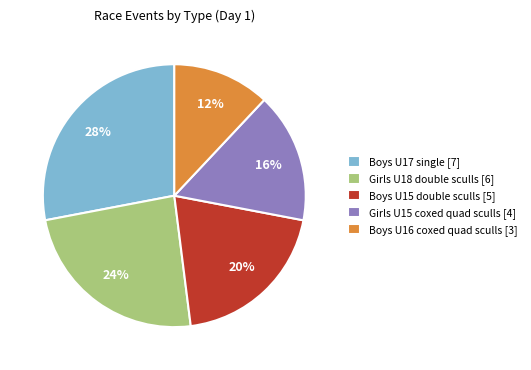

Between Boys U16 coxed quad sculls and Girls U15 coxed quad sculls, which is larger?

Girls U15 coxed quad sculls